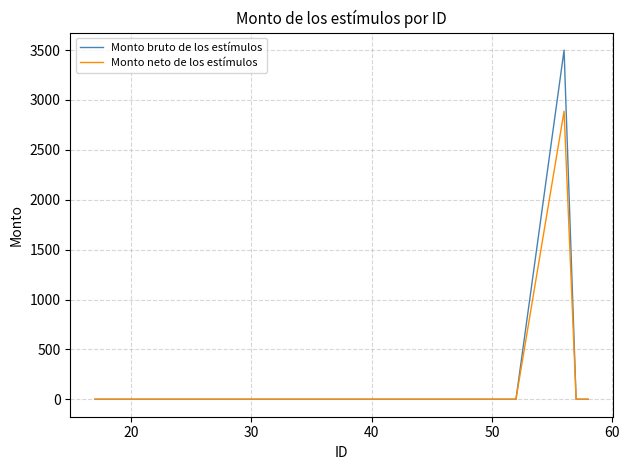

Which series has the largest range (max minus min)?

Monto bruto de los estímulos